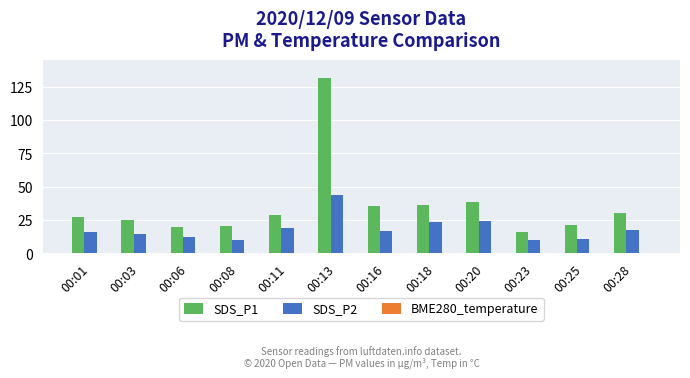

Which category has the highest value in the BME280_temperature series?

00:01